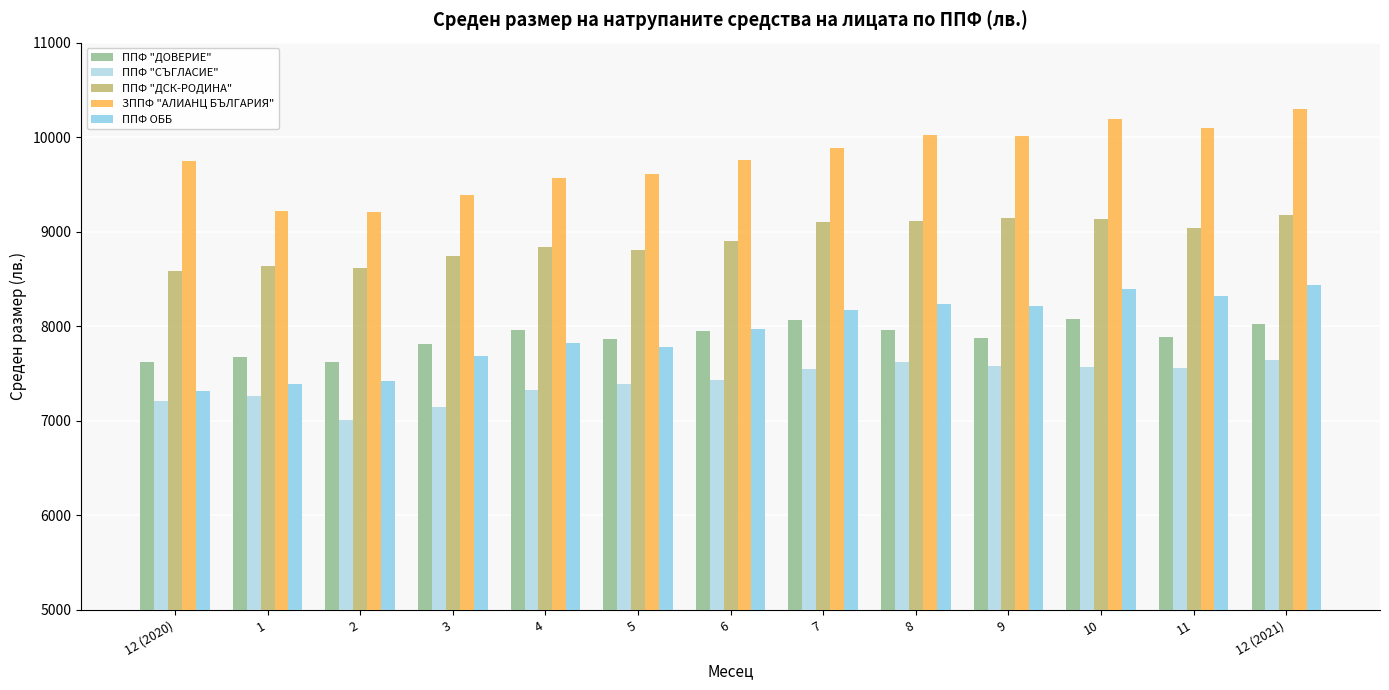

Is it true that ППФ ОББ equals 7783.2 at 5?

True